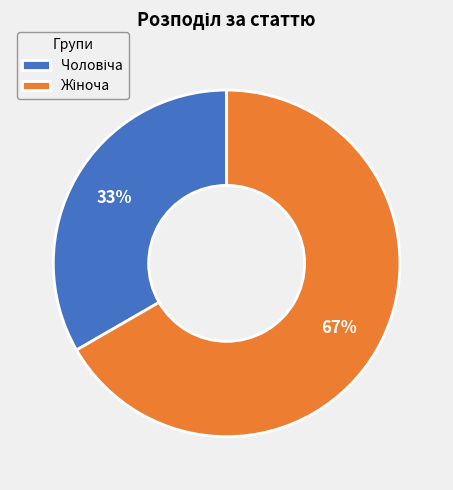

To the nearest percent, what is the average slice percentage?

50%